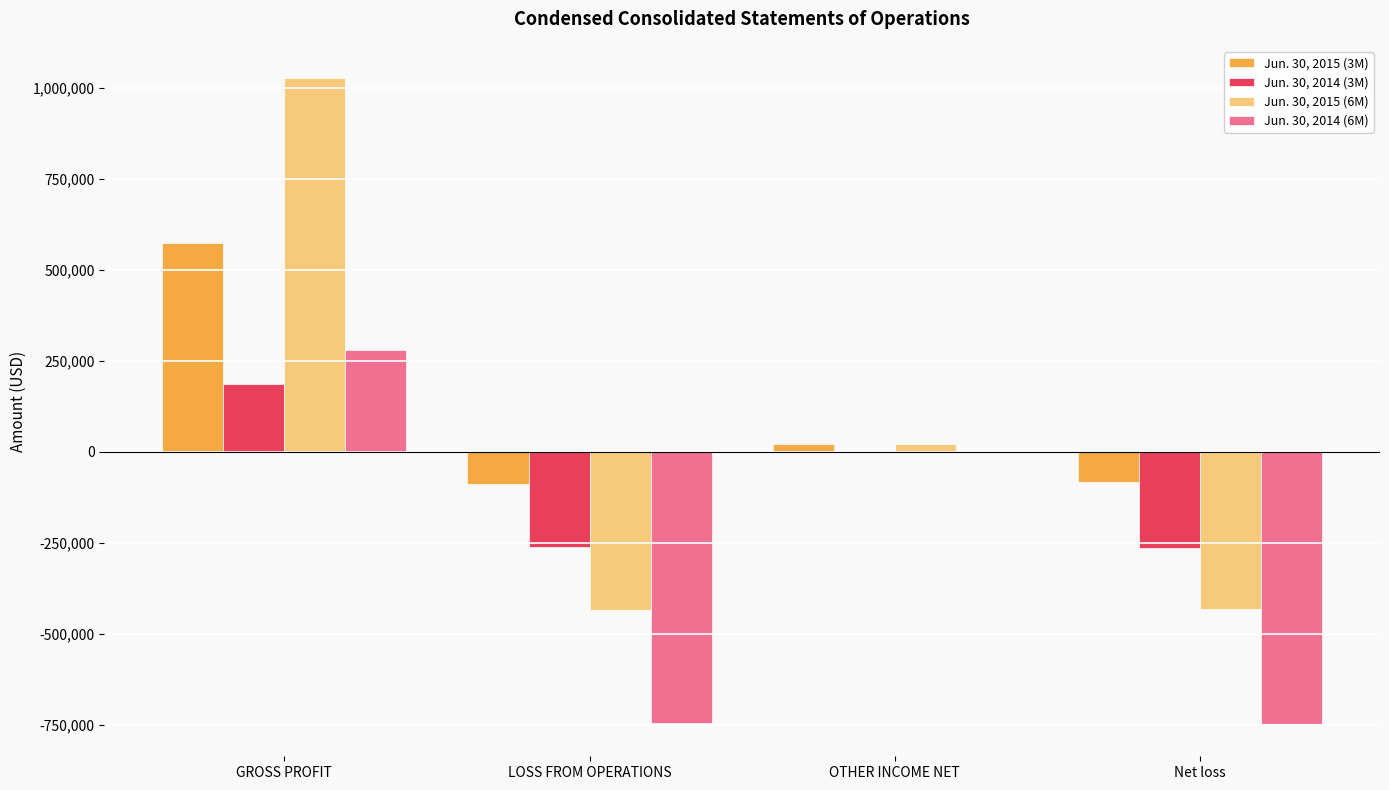

What is the sum of all Jun. 30, 2014 (3M) values?

-342198